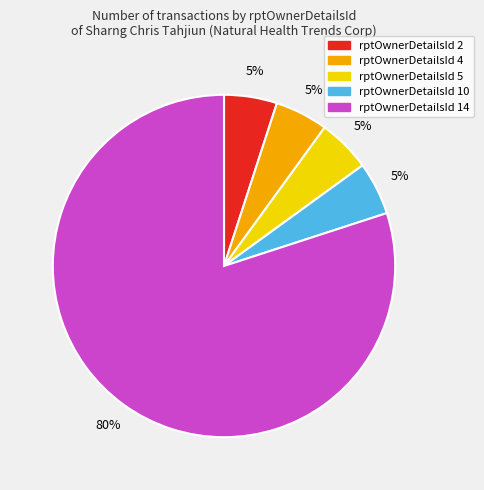

To the nearest percent, what is the average slice percentage?

20%